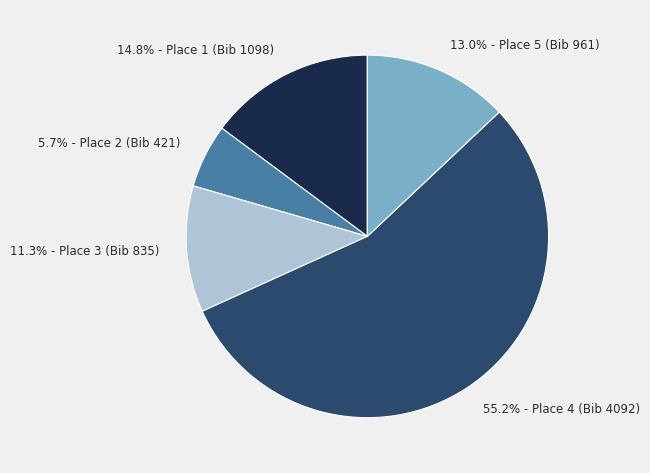

How much of the chart is everything except 11.3% - Place 3 (Bib 835)?

88.7%